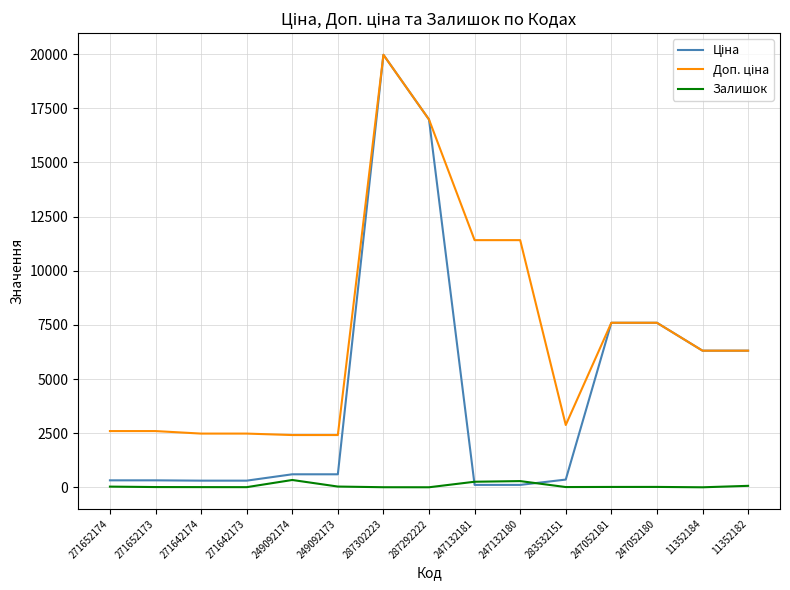

True or false: Залишок has a value of 290.0 at 247132180.

True